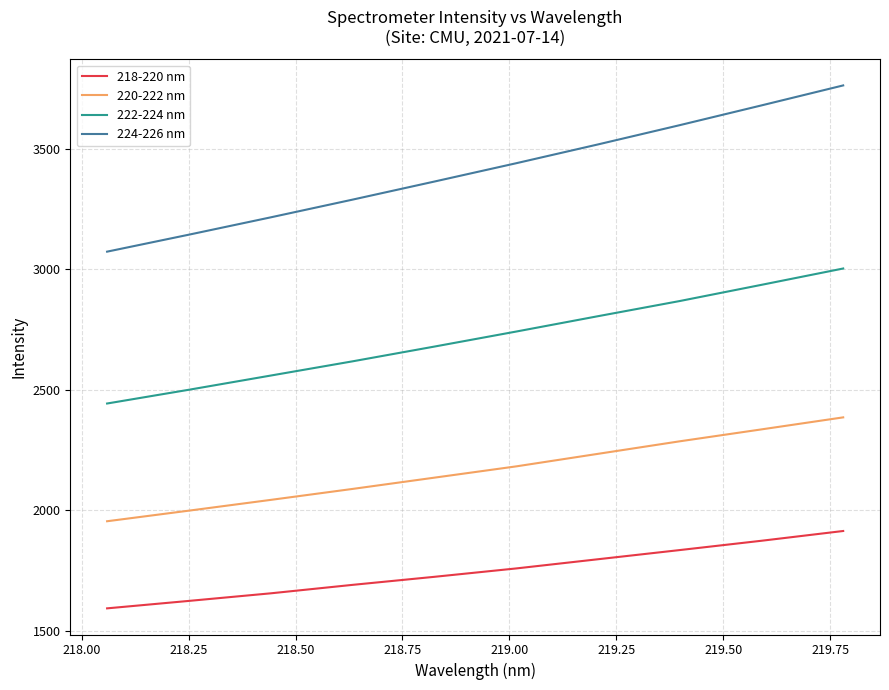

Which series has the largest range (max minus min)?

224-226 nm